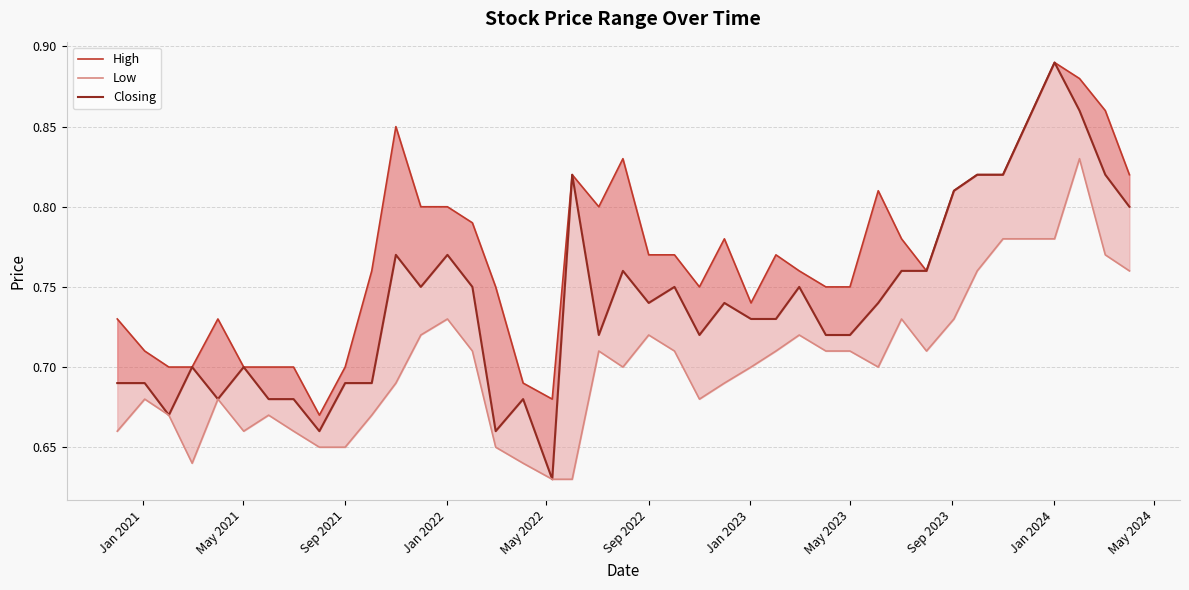

True or false: High and Low intersect in this chart.

False